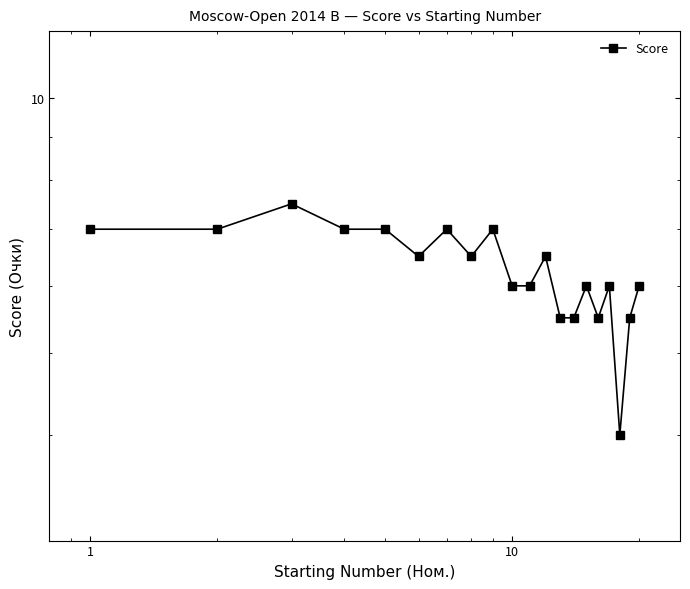

What is the value of the 8th point from the left?

6.5